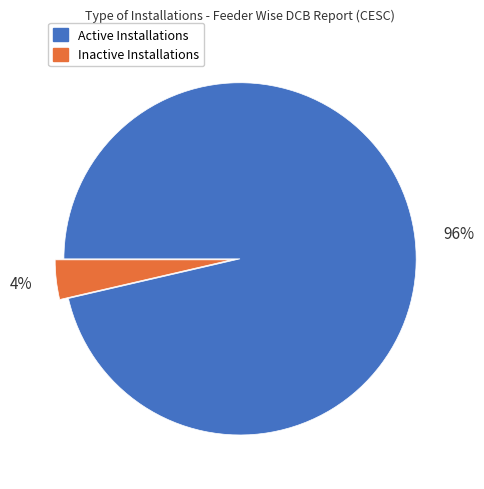

Is there any slice that represents more than half of the pie?

Yes